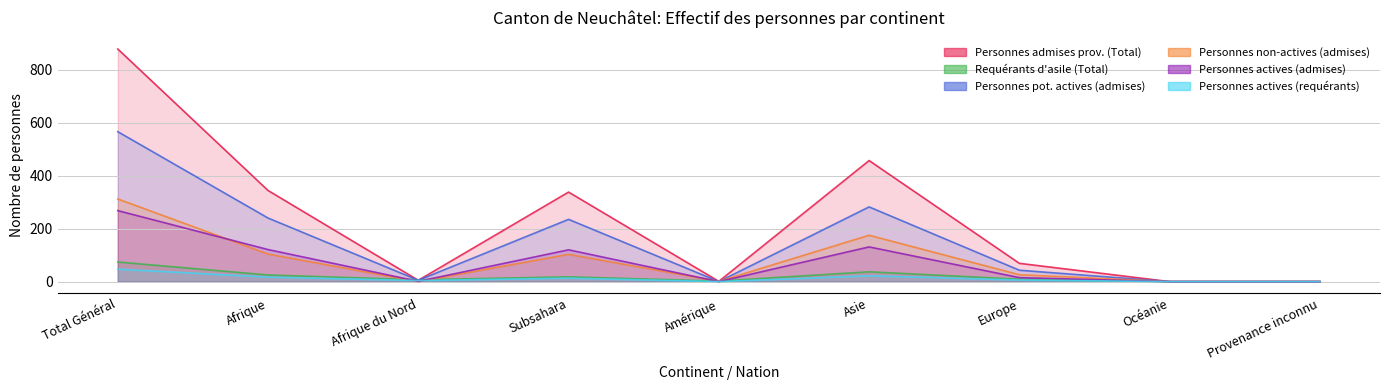

What is the sum of the Personnes pot. actives (admises) values at Asie and Afrique du Nord?

287